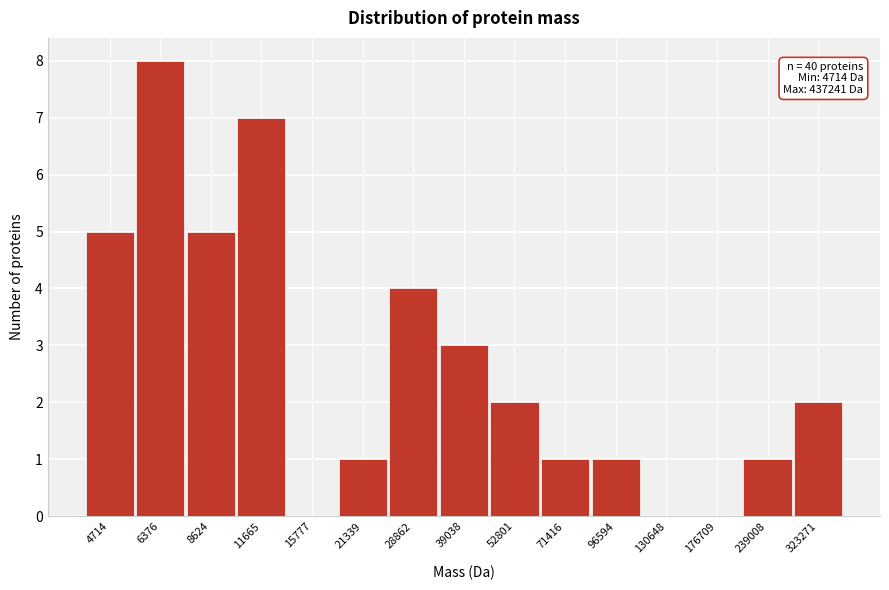

Reading left to right, transcribe all the data shown in this chart.

4714=5	6376=8	8624=5	11665=7	15777=0	21339=1	28862=4	39038=3	52801=2	71416=1	96594=1	130648=0	176709=0	239008=1	323271=2